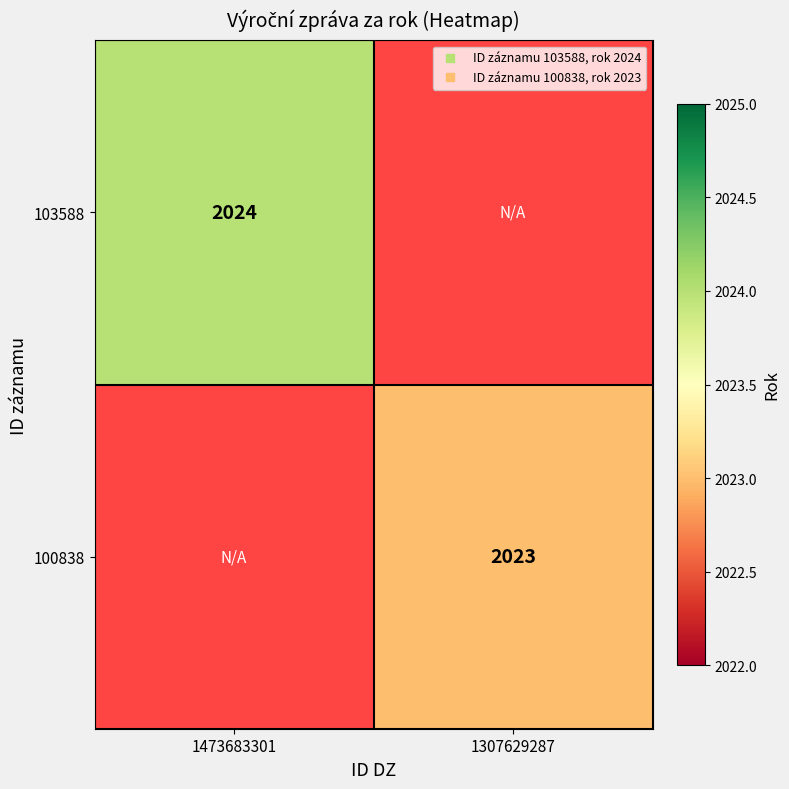

Is it true that 103588 equals 1136.7 at 1473683301?

False